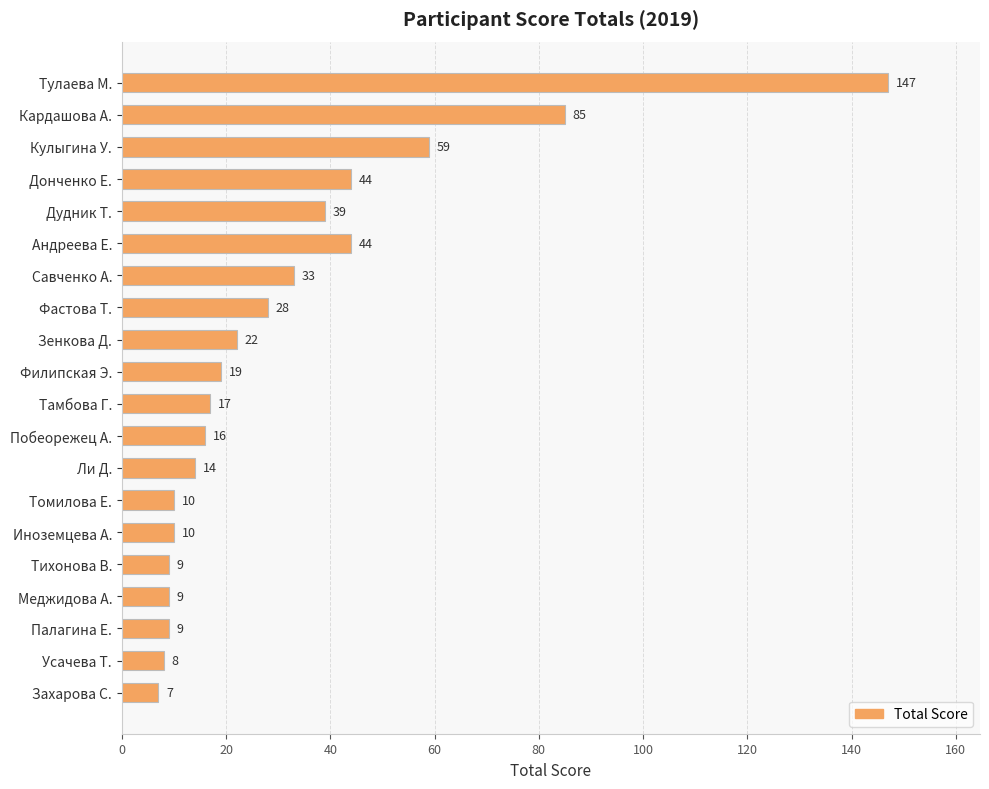

Does the chart contain any negative values?

No